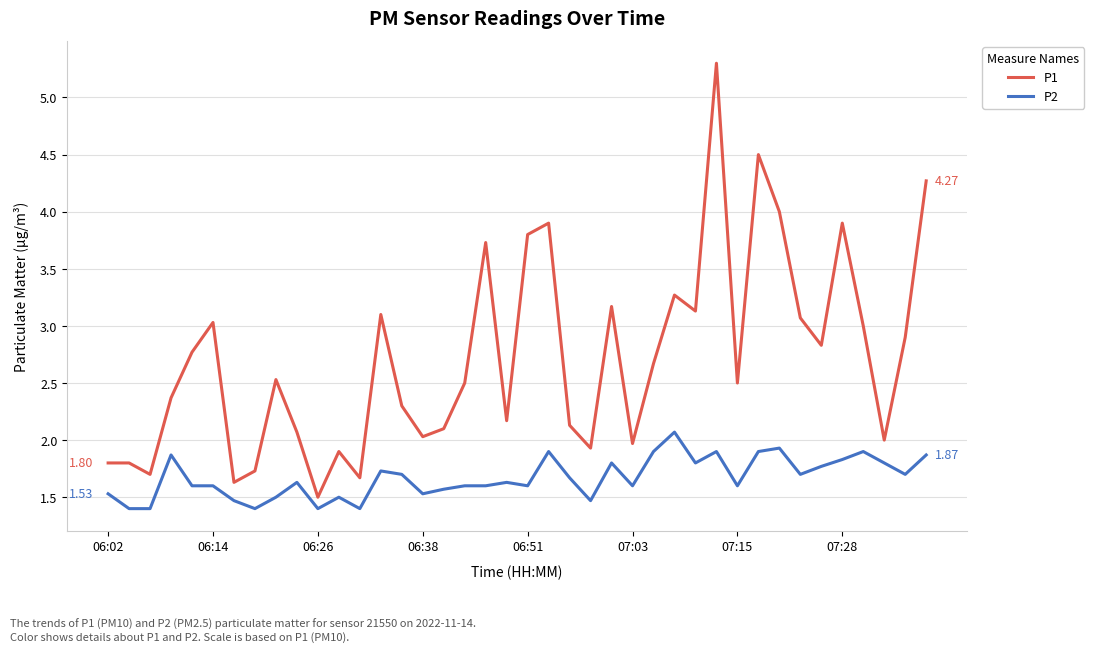

Which series has the largest total across all categories?

P1